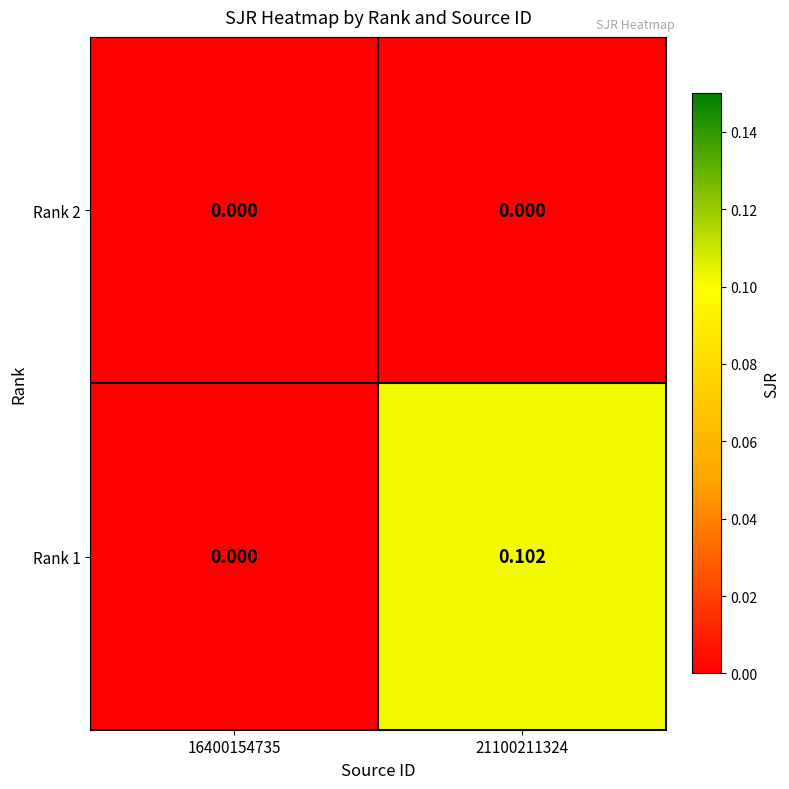

Is the value of Rank 1 at 21100211324 greater than the value of Rank 2 at 21100211324?

Yes